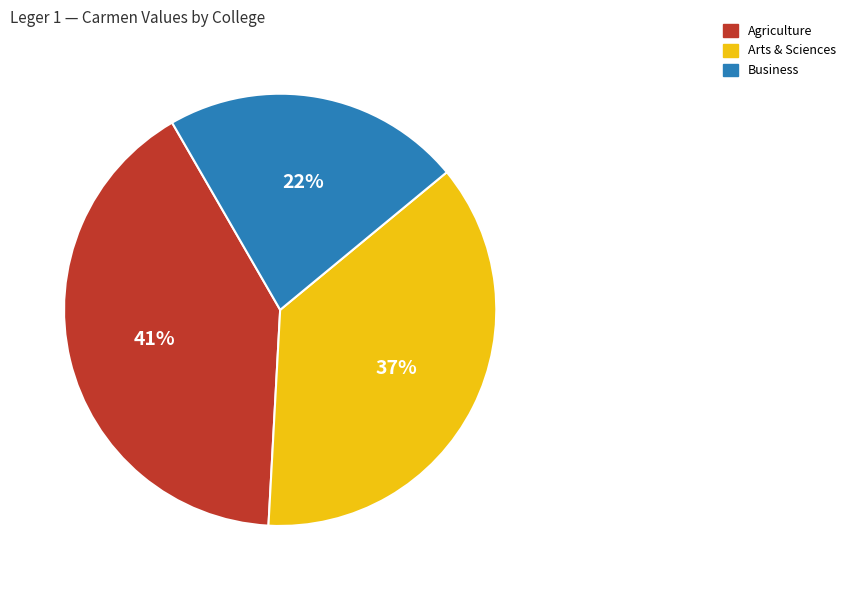

How many slices are in this pie chart?

3